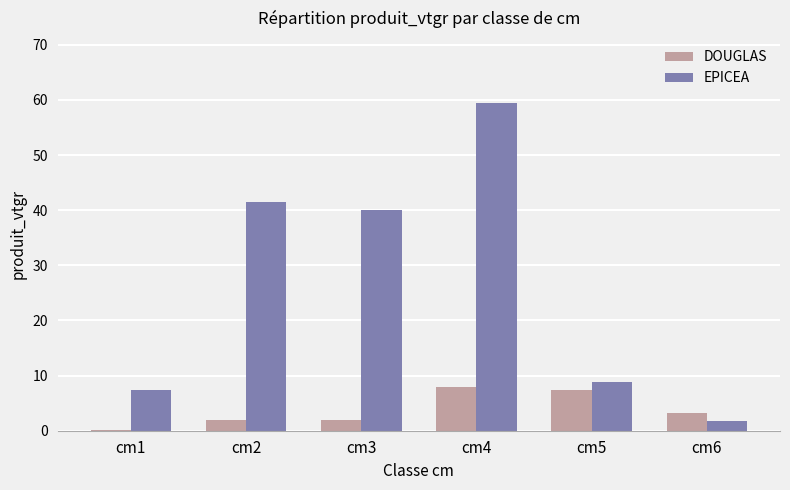

What value does the EPICEA series have at cm4?

59.4